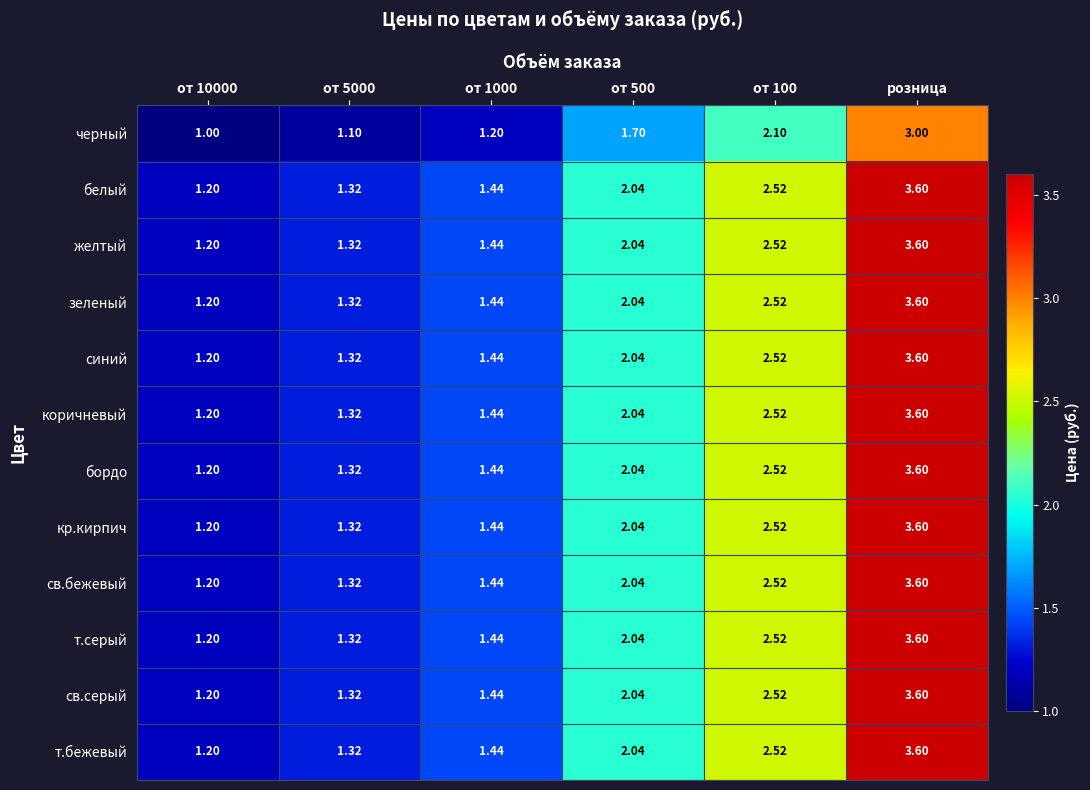

Is the value of св.серый at розница greater than the value of коричневый at от 10000?

Yes